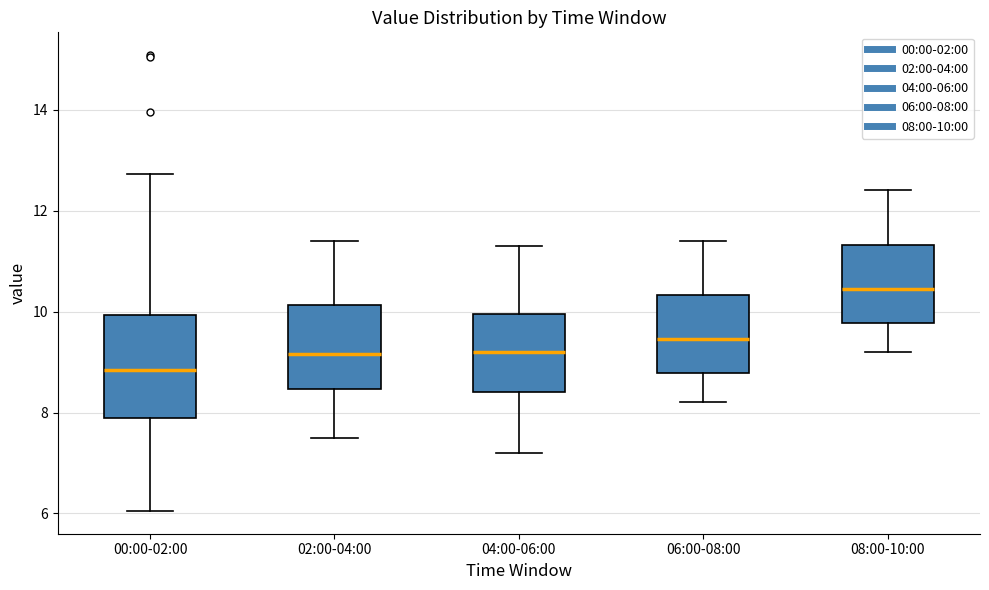

Reading left to right, read every box against the y-axis: the position of its median line, the range the box covers, and the ends of its whiskers. The values are not printed on the chart, so give them approximately, as read against the axis.

00:00-02:00: median 8.8, box 7.8 to 10.0, whiskers 6.0 to 12.8
02:00-04:00: median 9.2, box 8.4 to 10.2, whiskers 7.6 to 11.4
04:00-06:00: median 9.2, box 8.4 to 10.0, whiskers 7.2 to 11.4
06:00-08:00: median 9.4, box 8.8 to 10.4, whiskers 8.2 to 11.4
08:00-10:00: median 10.4, box 9.8 to 11.4, whiskers 9.2 to 12.4